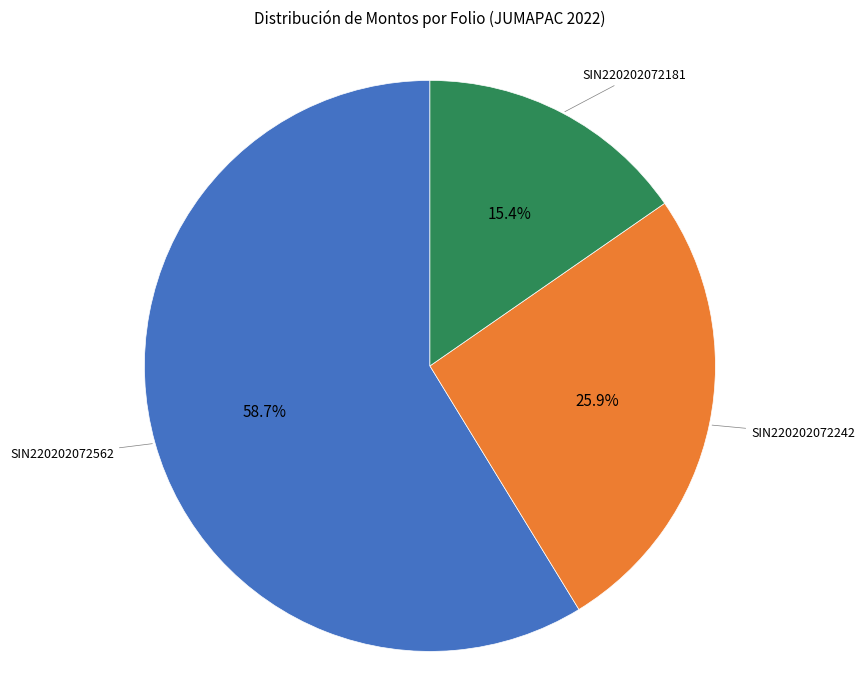

How many segments does this pie chart have?

3